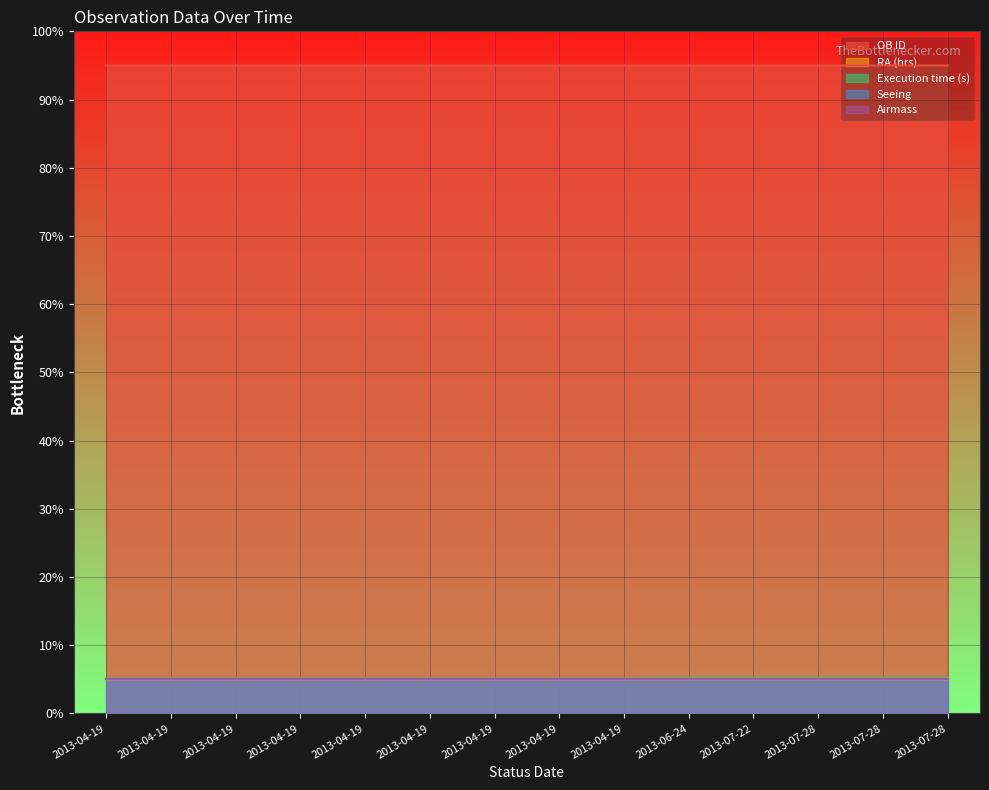

True or false: Execution time (s) has a value of 5.1 at 2013-04-19.

True